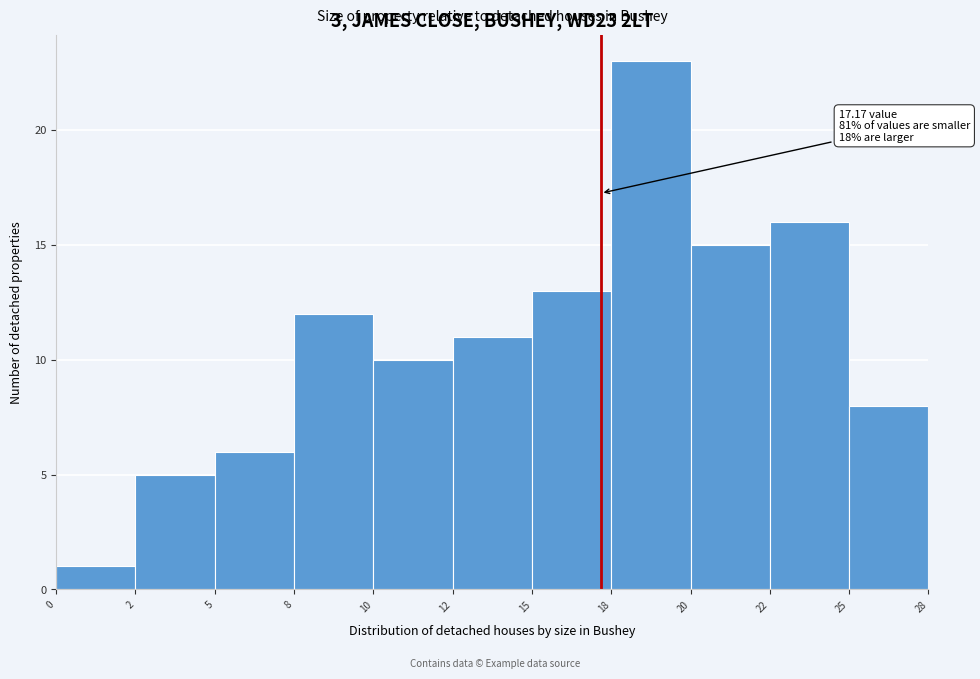

Reading left to right, transcribe all the data shown in this chart.

0=1	2=5	5=6	8=12	10=10	12=11	15=13	18=23	20=15	22=16	25=8